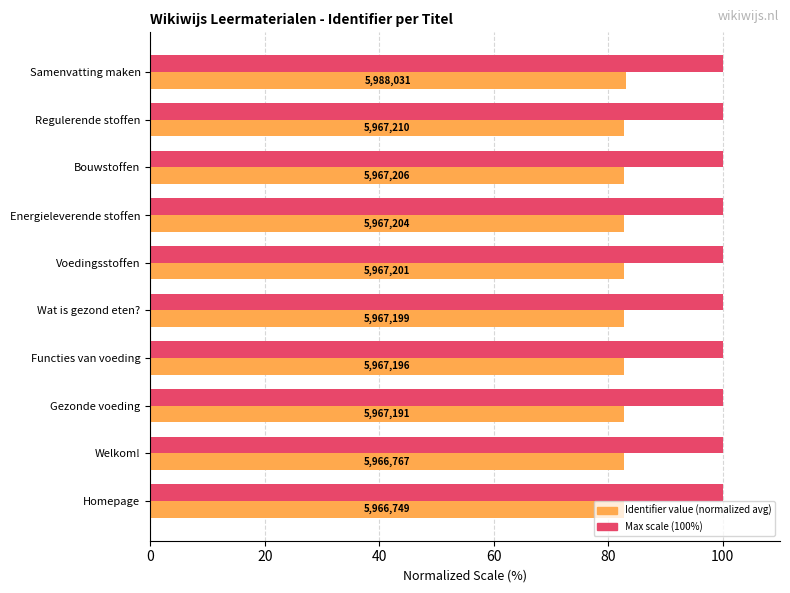

The Average value (normalized) series shows 126.3 at Homepage. True or false?

False